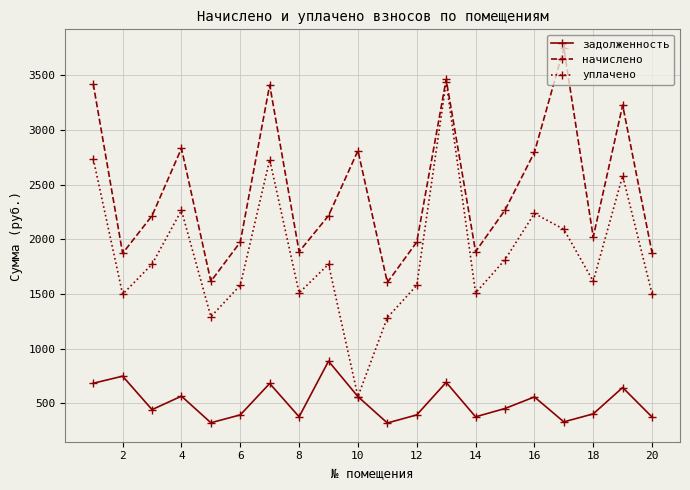

What is the average value of the уплачено series?

1869.0